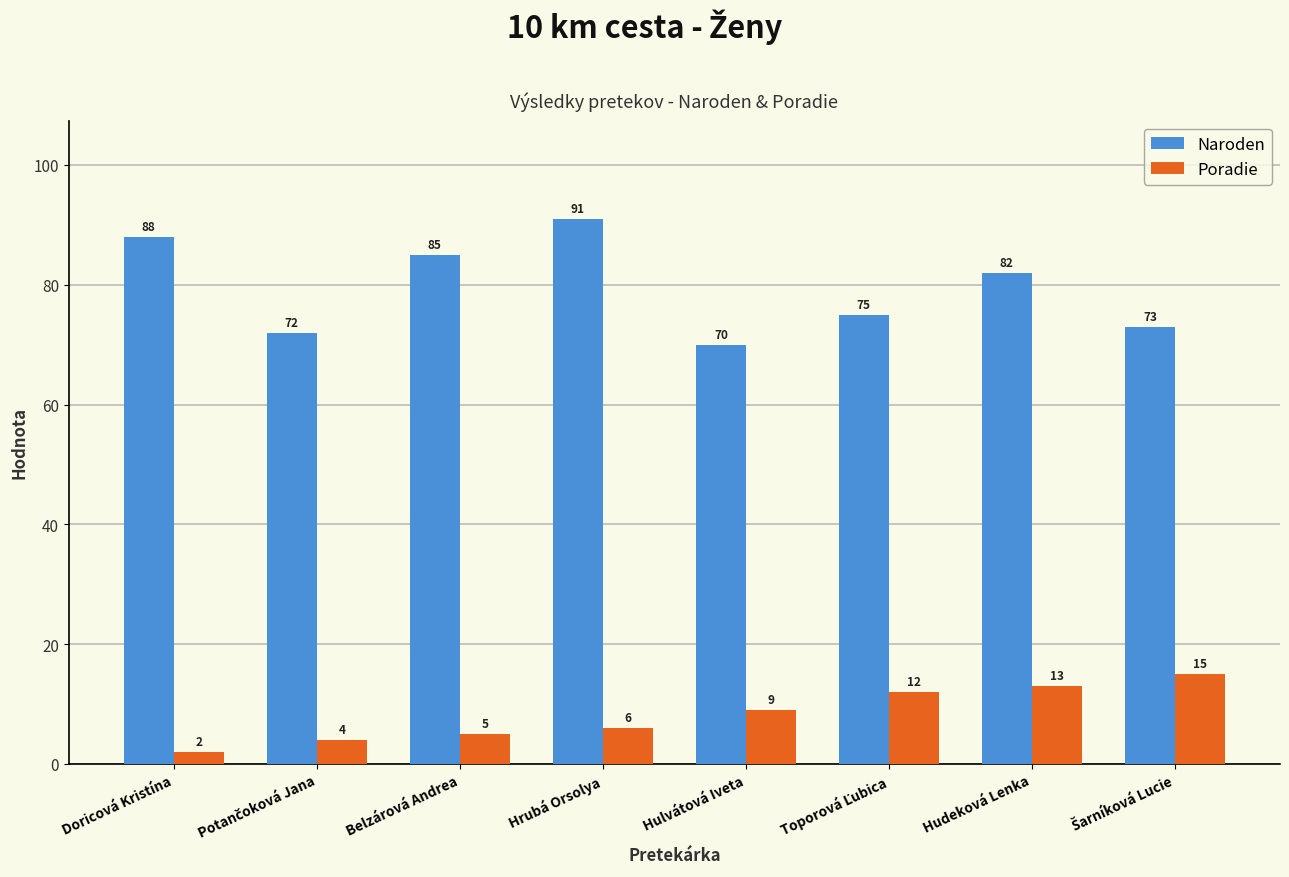

Is it true that Poradie equals 5 at Belzárová Andrea?

True